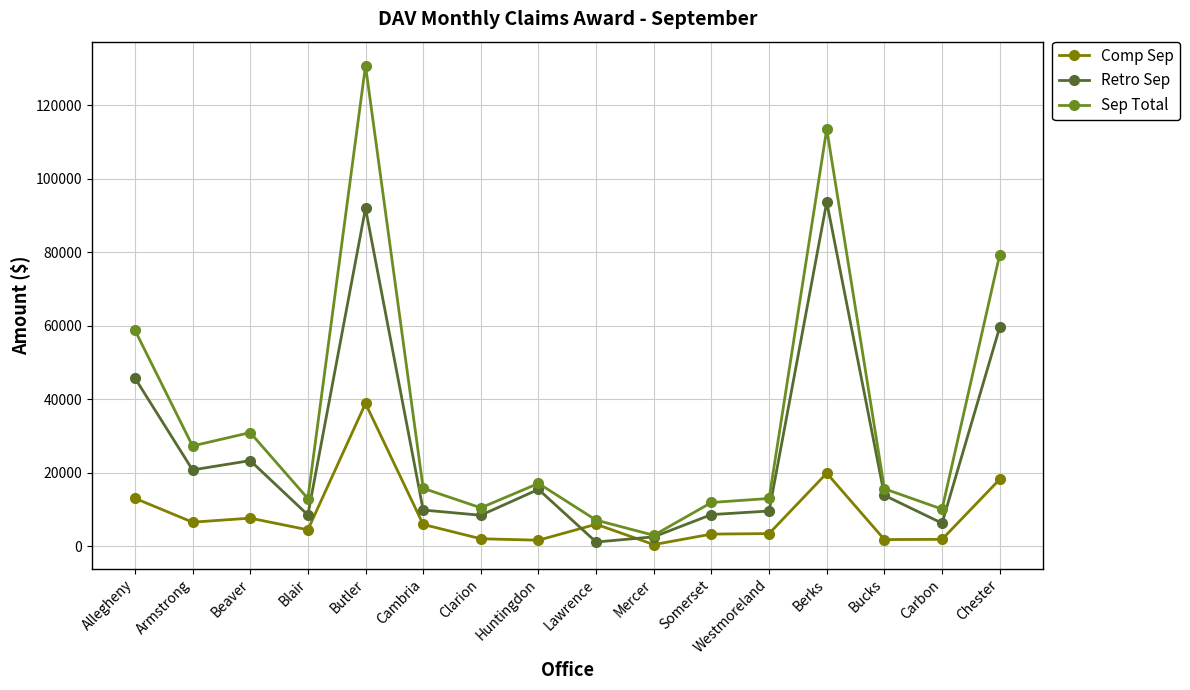

At which category is the sum across all series the highest?

Butler